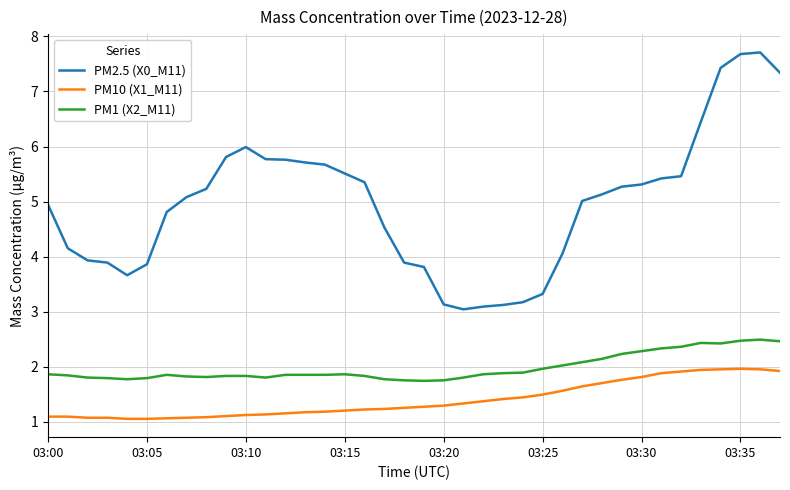

Which series has the largest total across all categories?

PM2.5 (X0_M11)